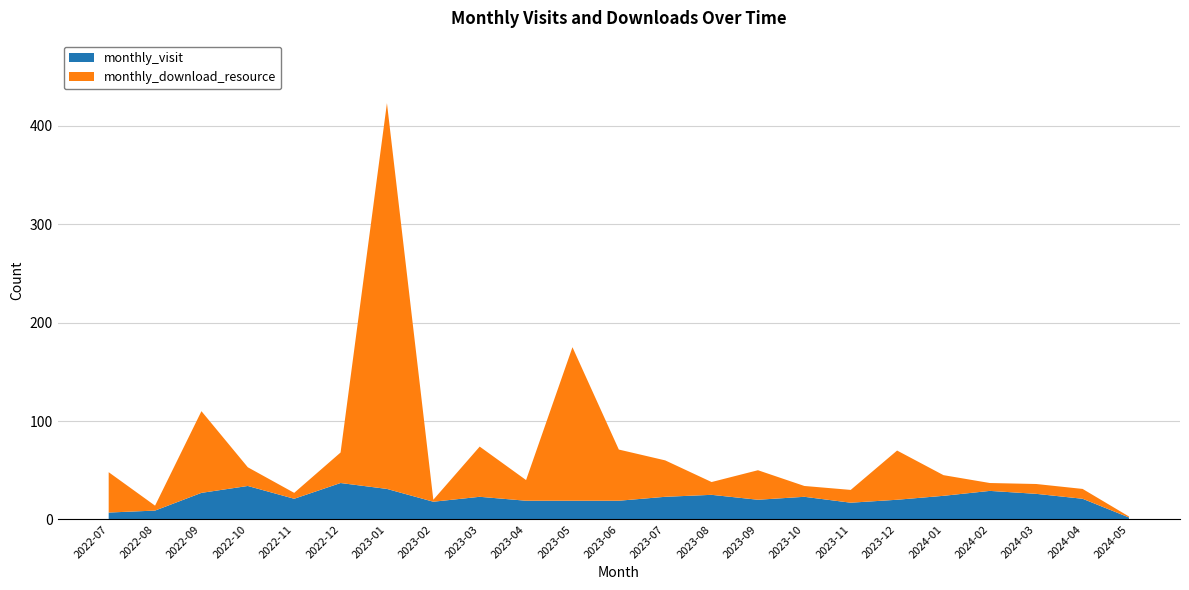

Reading left to right, what are all the values shown in this chart?

monthly_visit: 2022-07=7	2022-08=9	2022-09=27	2022-10=34	2022-11=21	2022-12=37	2023-01=31	2023-02=18	2023-03=23	2023-04=19	2023-05=19	2023-06=19	2023-07=23	2023-08=25	2023-09=20	2023-10=23	2023-11=17	2023-12=20	2024-01=24	2024-02=29	2024-03=26	2024-04=21	2024-05=2
monthly_download_resource: 2022-07=41	2022-08=5	2022-09=83	2022-10=19	2022-11=6	2022-12=31	2023-01=392	2023-02=2	2023-03=51	2023-04=21	2023-05=156	2023-06=52	2023-07=37	2023-08=13	2023-09=30	2023-10=11	2023-11=13	2023-12=50	2024-01=21	2024-02=8	2024-03=10	2024-04=10	2024-05=1